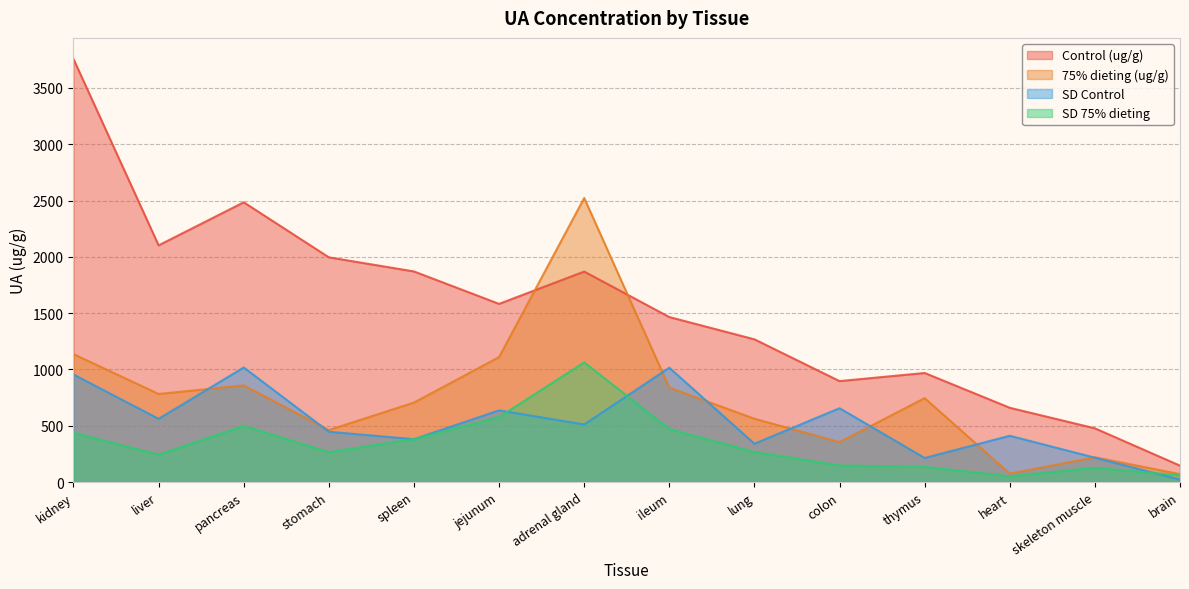

What is the label of the 7th point from the right?

ileum